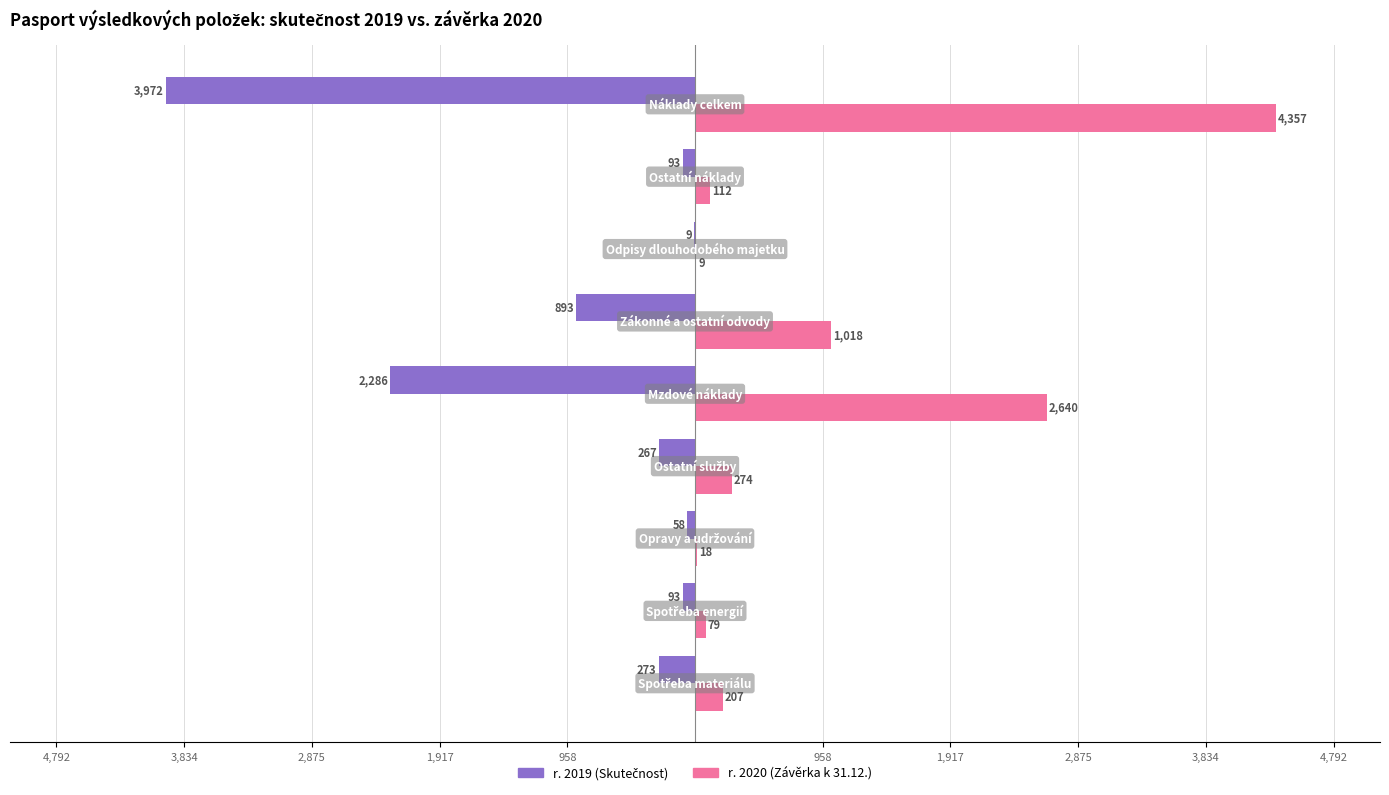

Reading left to right, list all the values displayed in this chart.

r. 2019 (Skutečnost): -273	-93	-58	-267	-2286	-893	-9	-93	-3972
r. 2020 (Závěrka k 31.12.): 207	79	18	274	2640	1018	9	112	4357